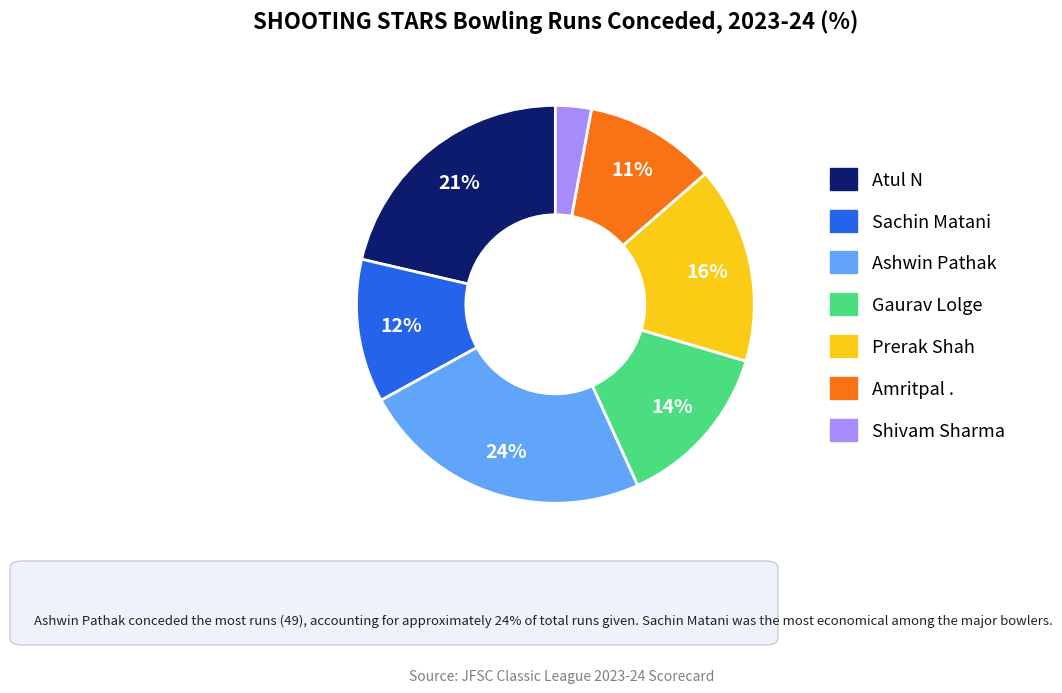

To the nearest percent, what portion does Amritpal . represent?

11%